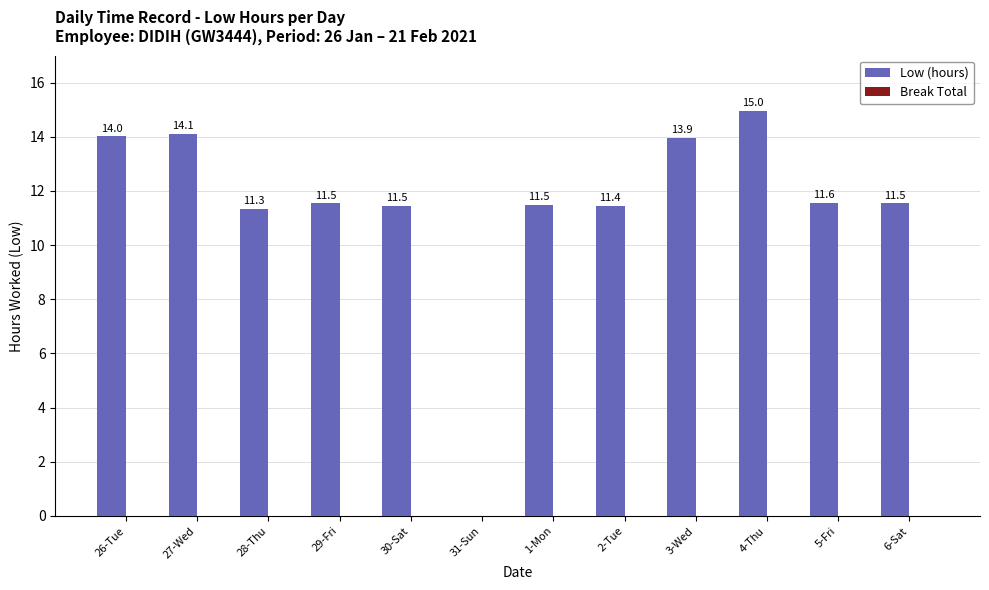

Between 26-Tue and 5-Fri, which is larger?

26-Tue